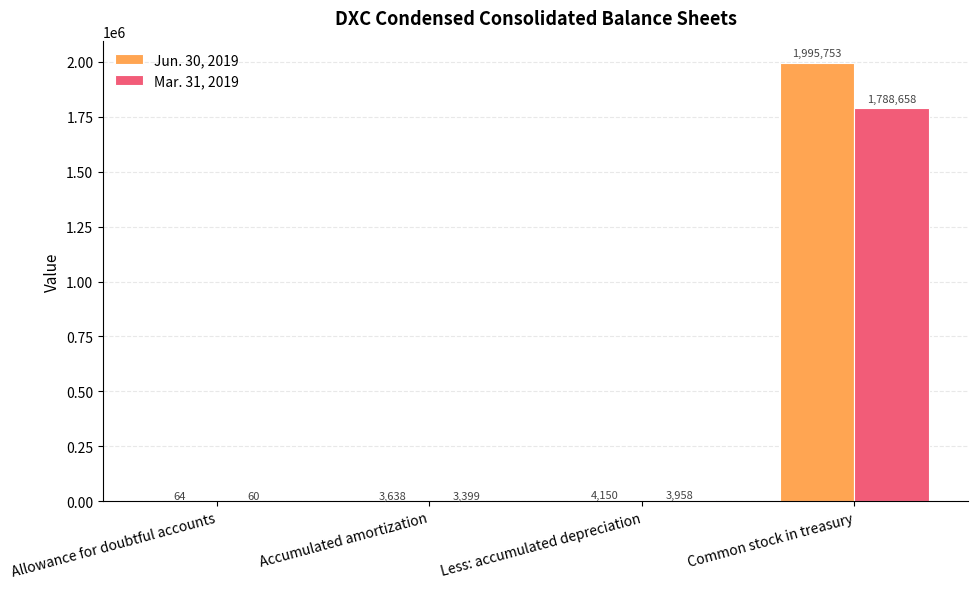

What is the sum of all Mar. 31, 2019 values?

1796075